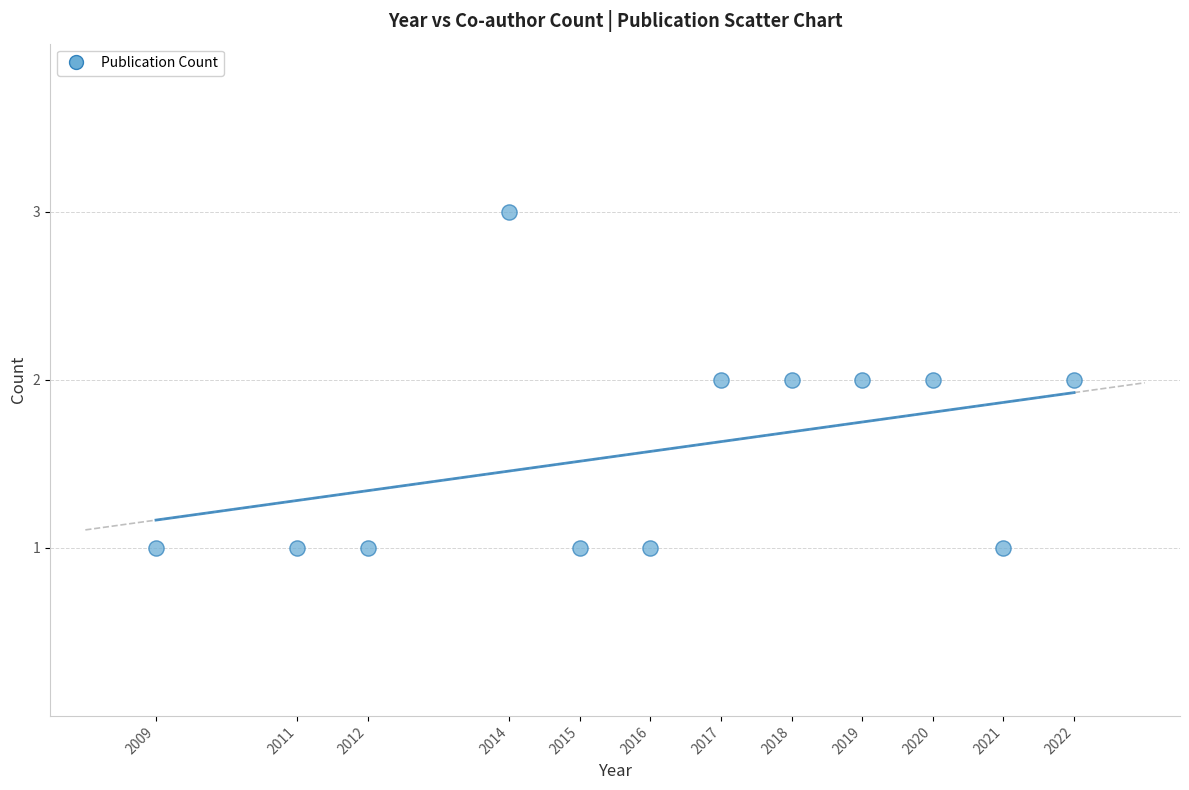

What is the range of X values (max minus min)?

13